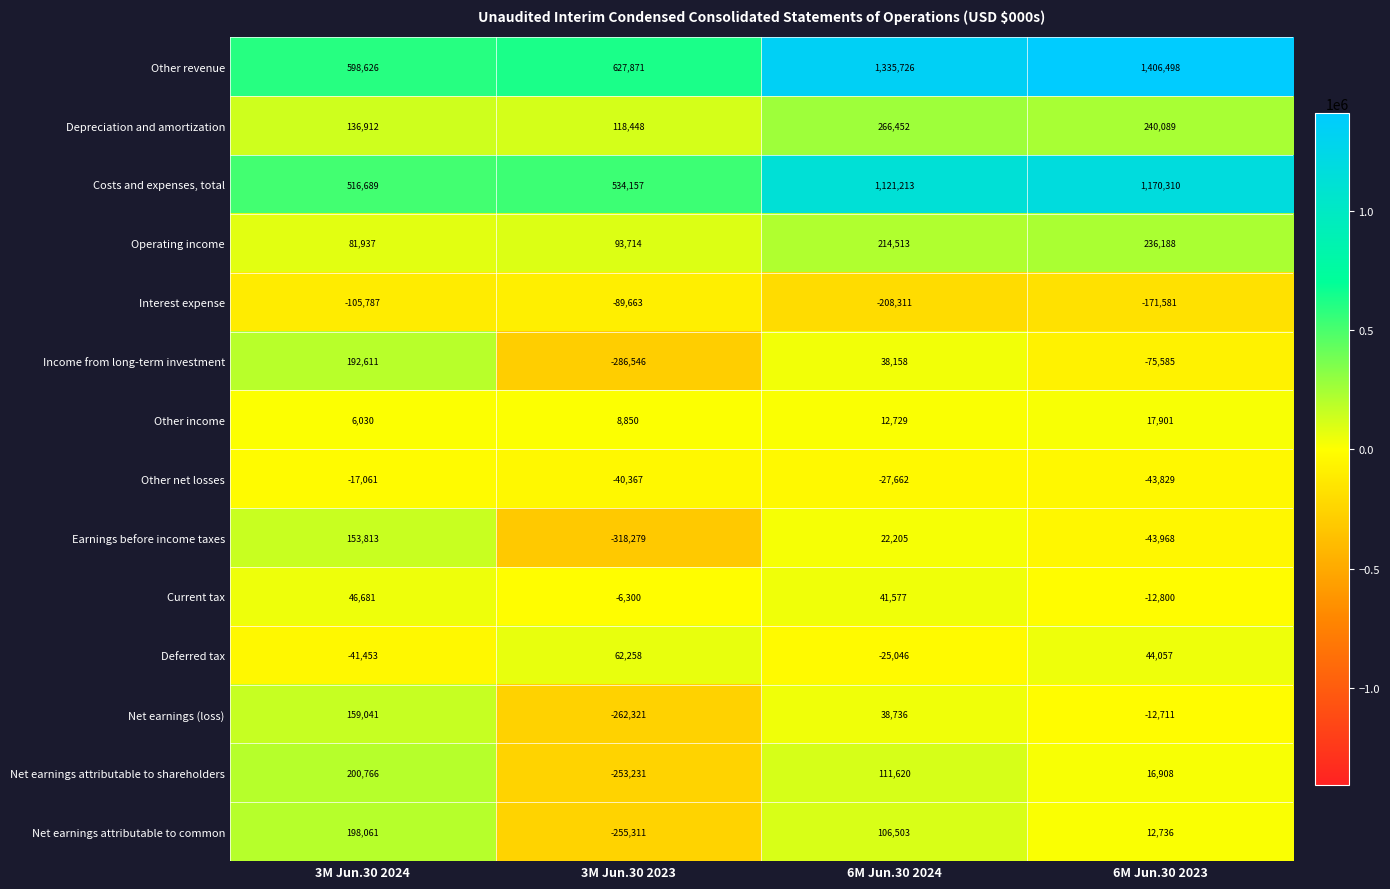

What value does the Depreciation and amortization series have at 6M Jun.30 2024, to the nearest 100?

266500